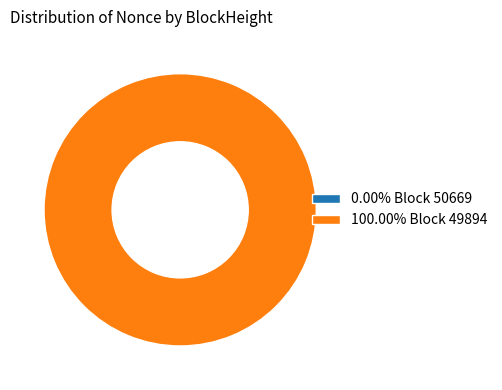

Does 50669 represent more than half of the total?

No